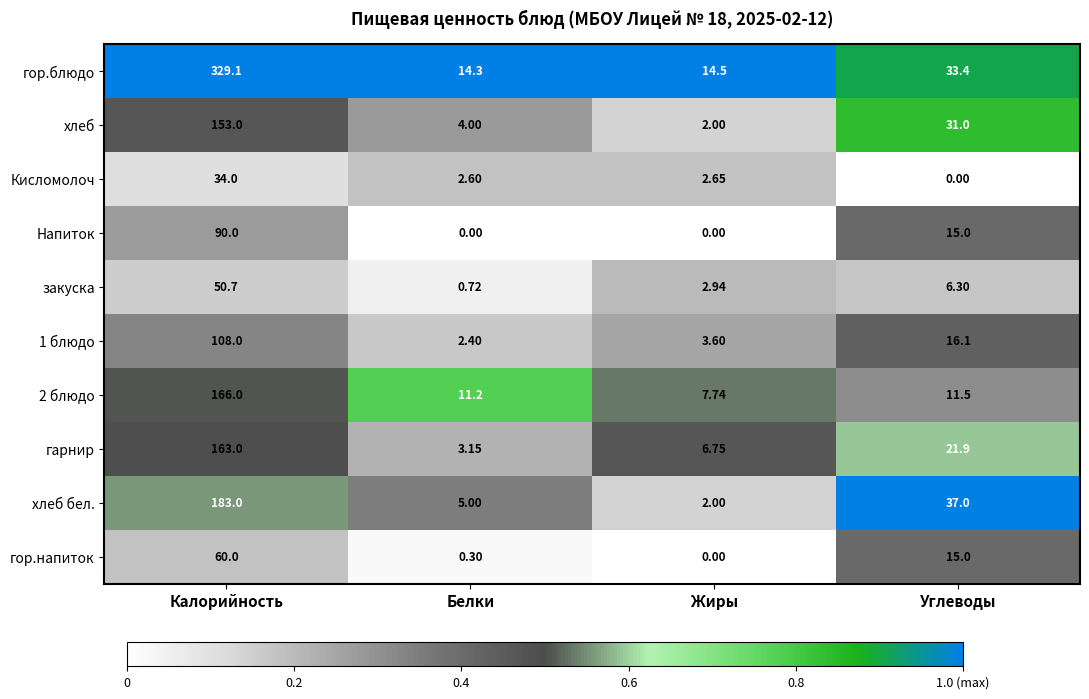

What is the spread (max minus min) of values at Калорийность?

295.1